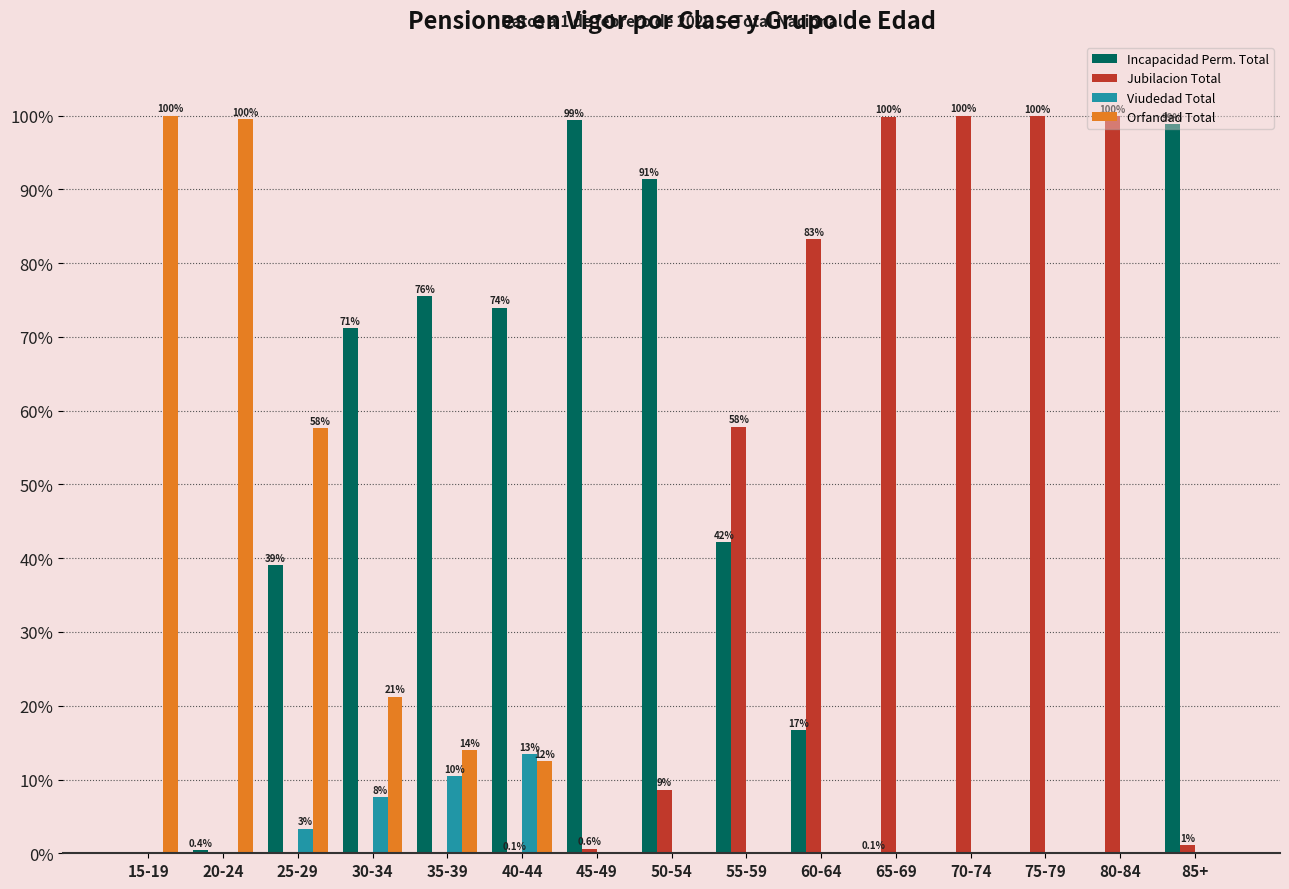

What is the total value across all series at 30-34?

100.0